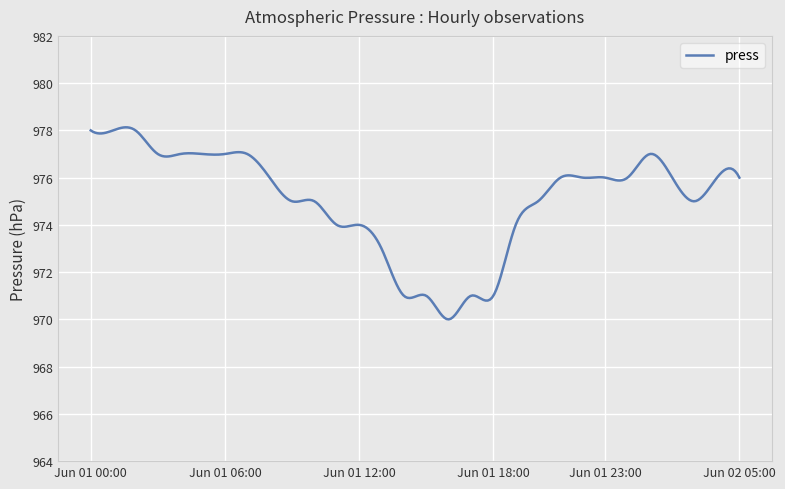

What is the greatest value displayed?

978.1